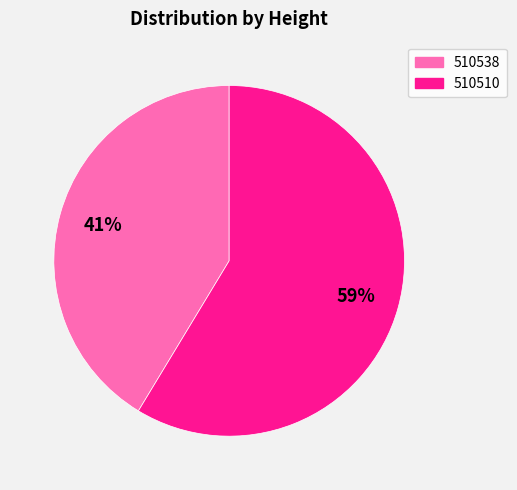

To the nearest percent, what is the combined percentage of 510538 and 510510?

100%